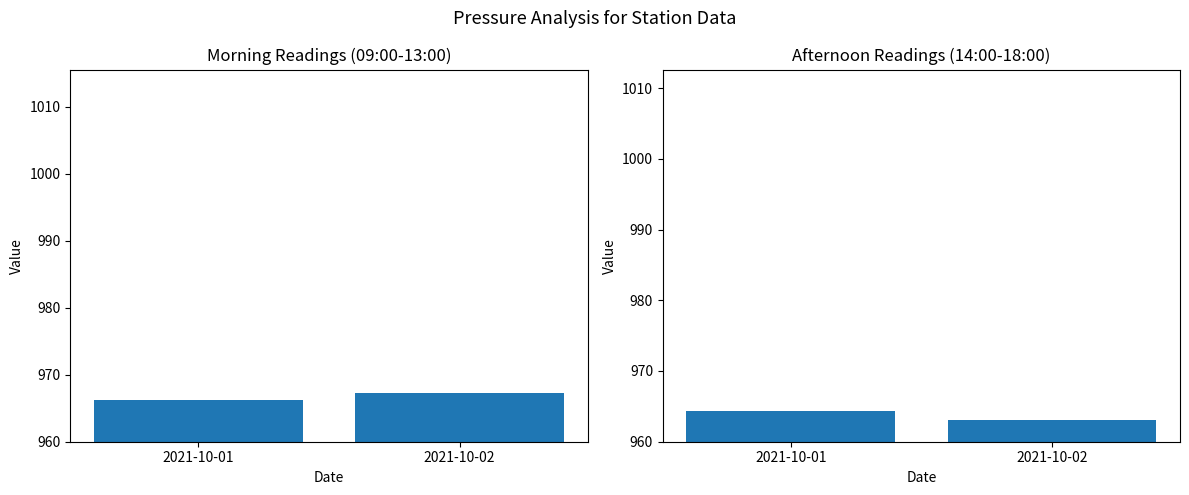

Rank the series by their maximum value, from highest to lowest.

Morning Mean (09:00-13:00), Afternoon Mean (14:00-18:00)